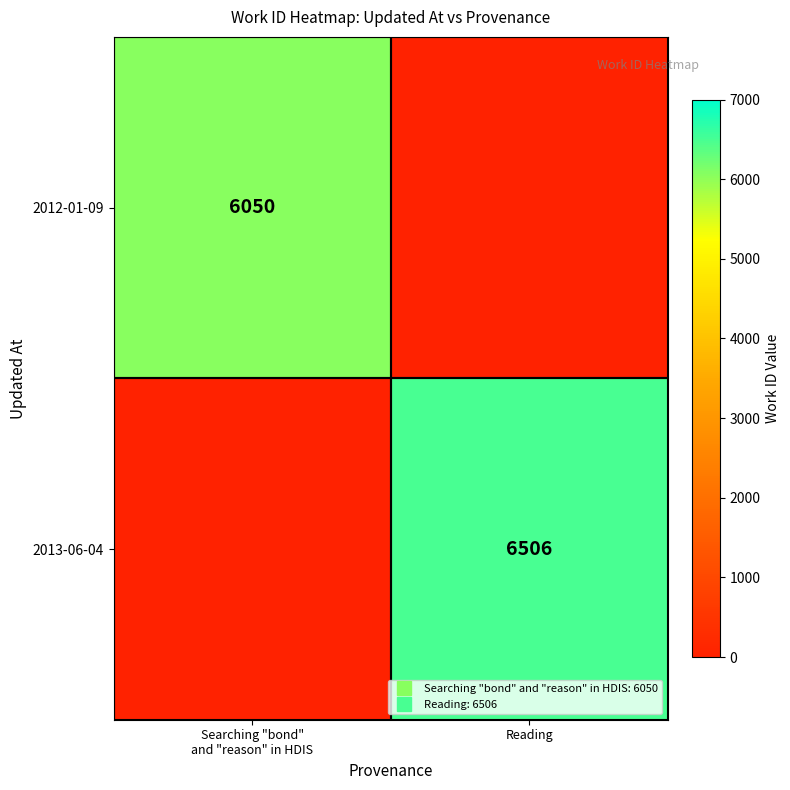

What is the average value of the 2013-06-04 series?

3253